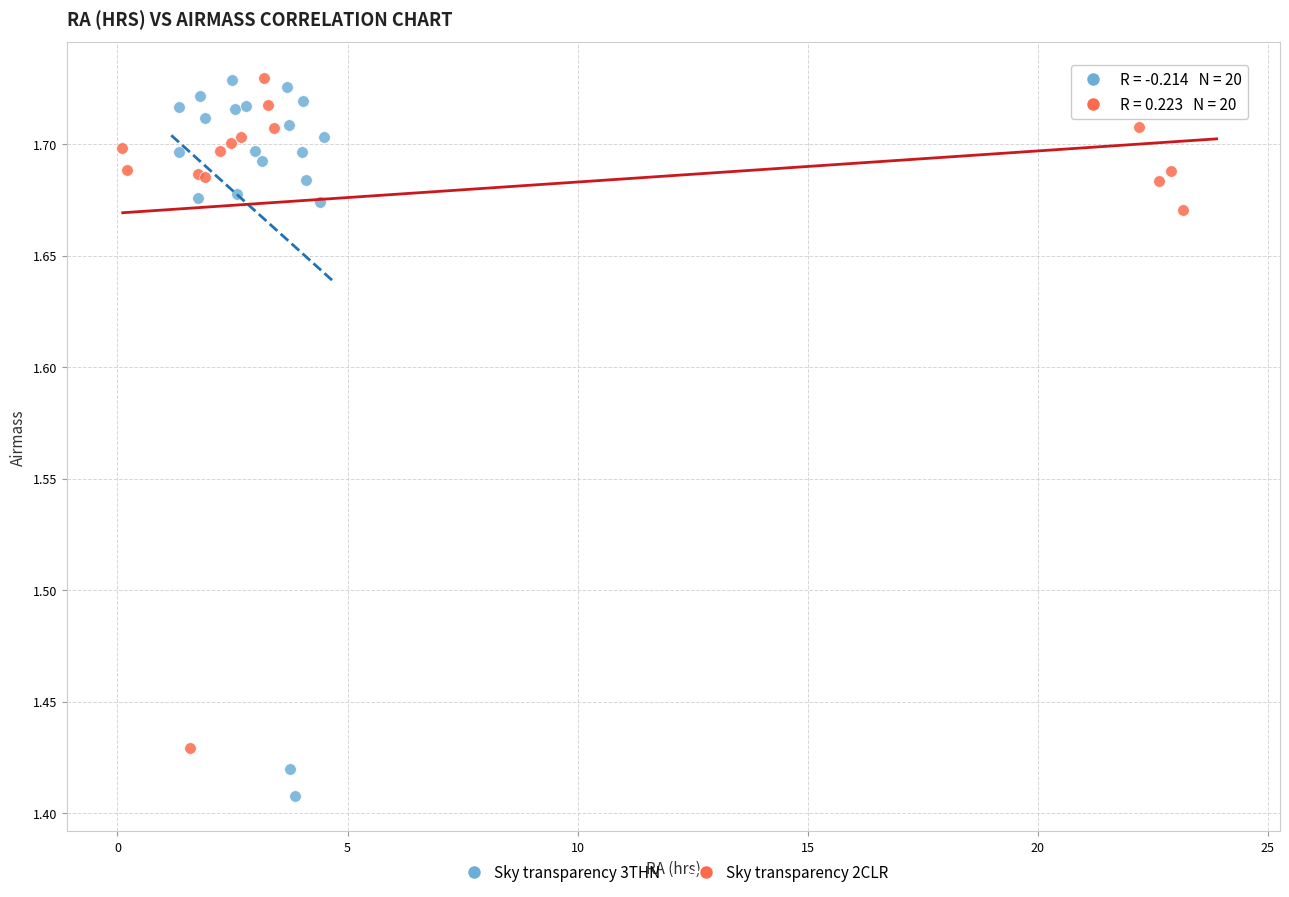

Which series has the largest Y range (max minus min)?

Sky transparency 3THN